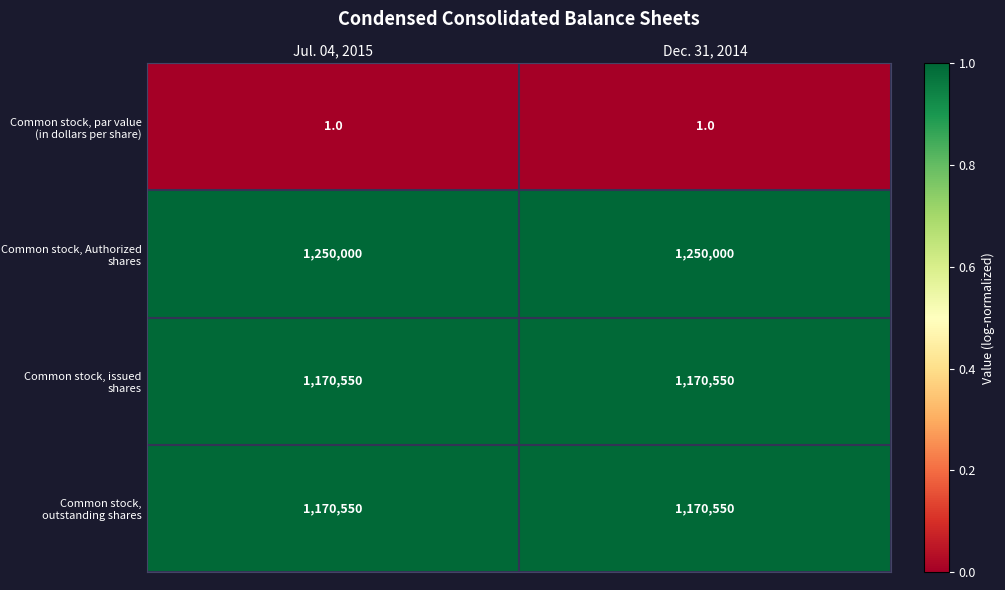

What is the minimum value for Common stock, issued shares?

1170550